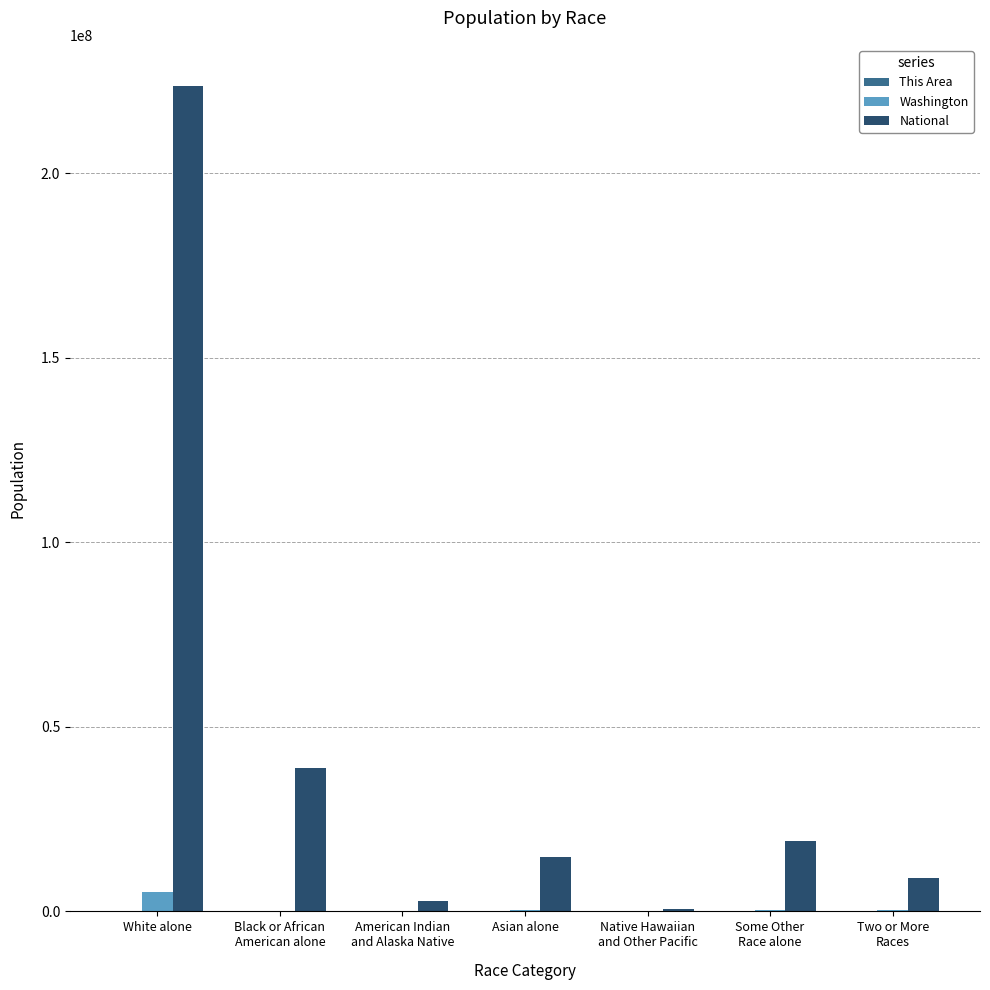

At which category is the sum across all series the highest?

White alone